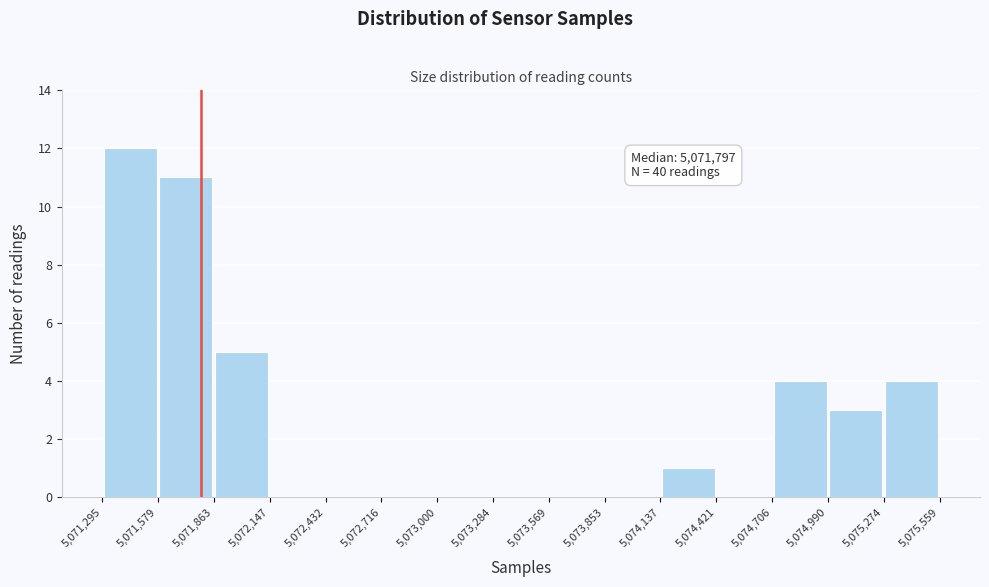

Over which range of the x-axis is the bar tallest?

5,071,295 to 5,071,579